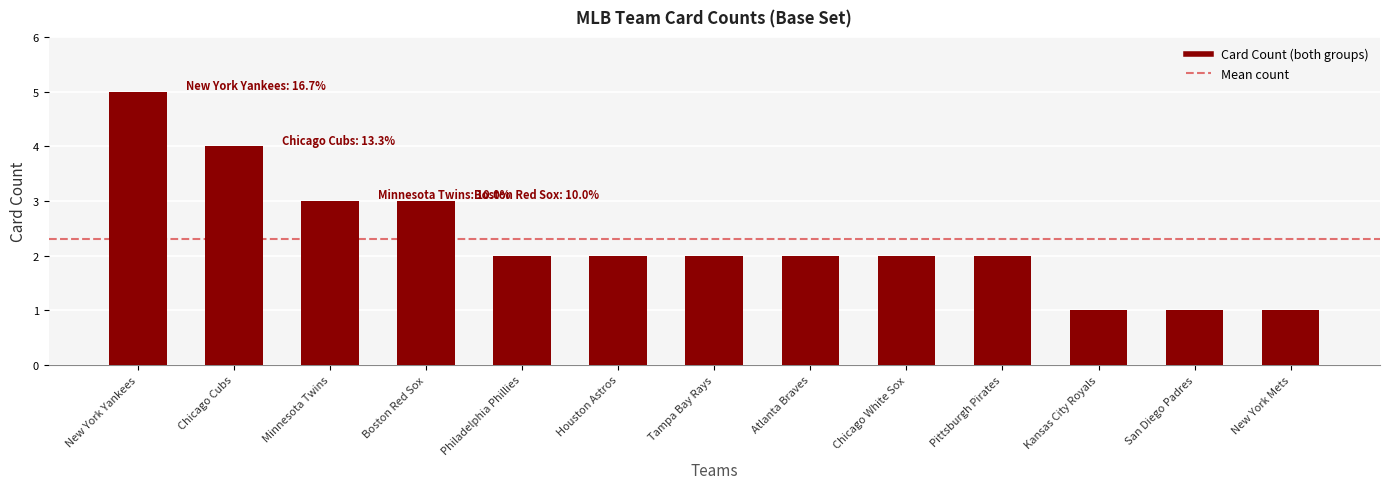

How many bars are there in total?

13